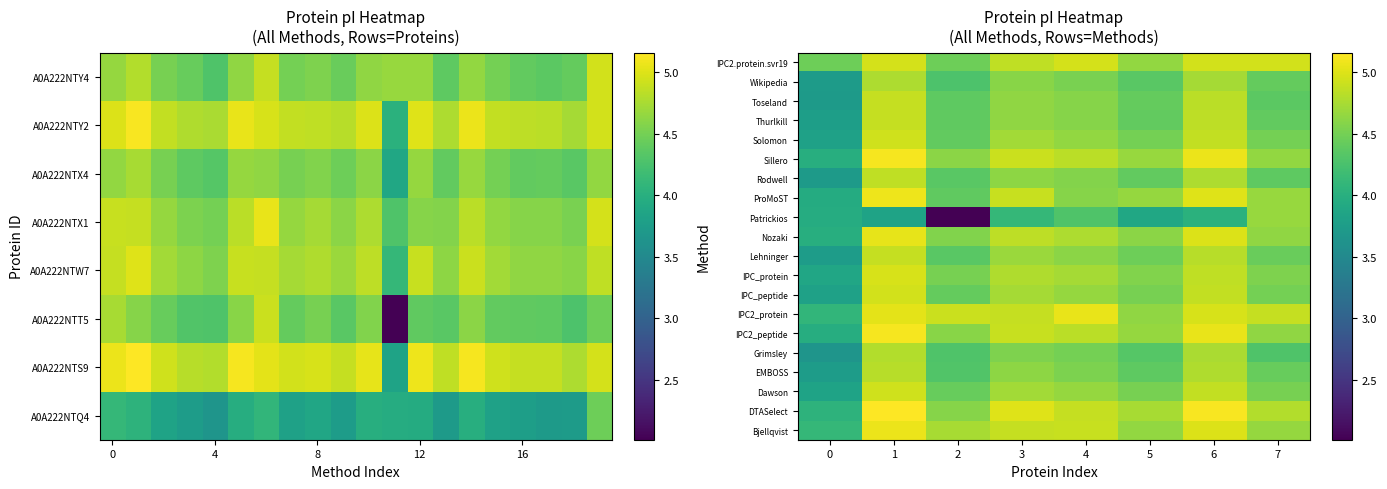

At how many categories does at least one series exceed 3?

8